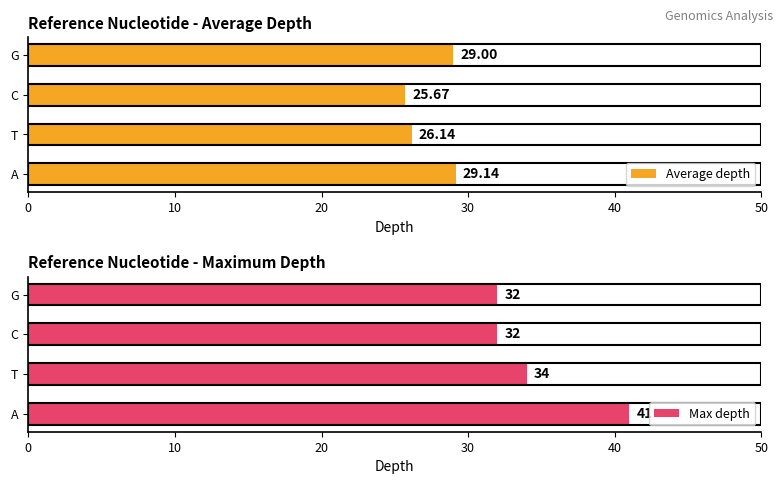

What is the difference between the maximum and second lowest values in the Max depth series?

9